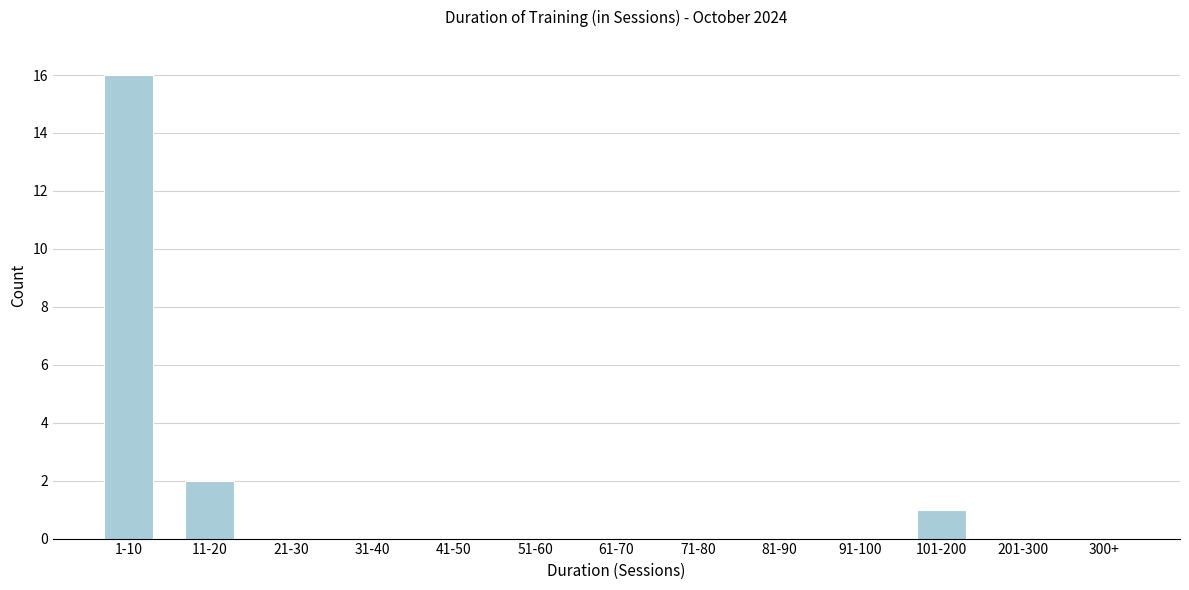

Reading left to right, extract all data points from this chart.

1-10=16	11-20=2	21-30=0	31-40=0	41-50=0	51-60=0	61-70=0	71-80=0	81-90=0	91-100=0	101-200=1	201-300=0	300+=0